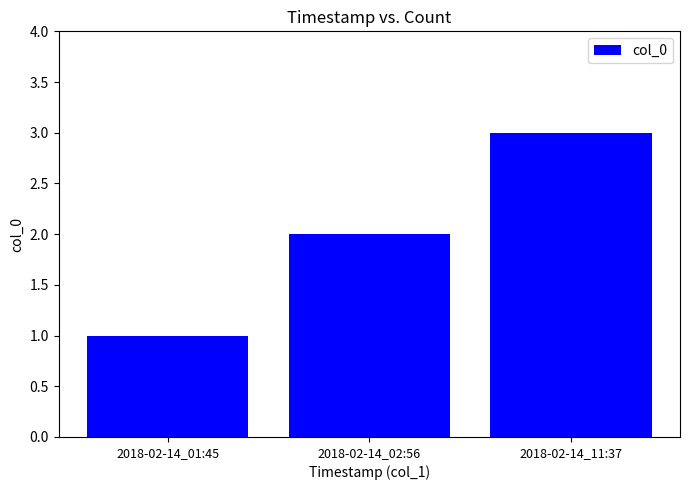

Reading left to right, what are all the values shown in this chart?

2018-02-14_01:45=1	2018-02-14_02:56=2	2018-02-14_11:37=3